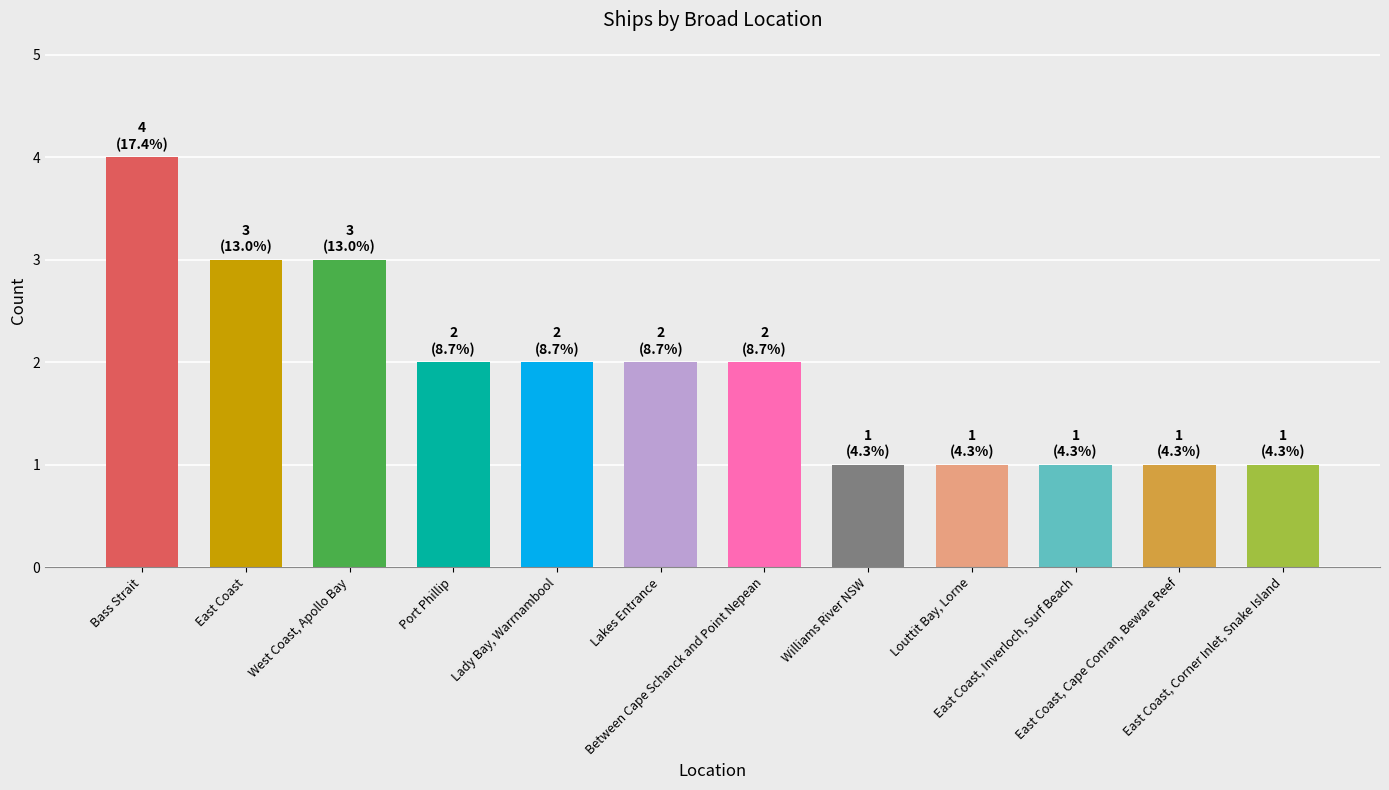

What is the sum of all values?

23